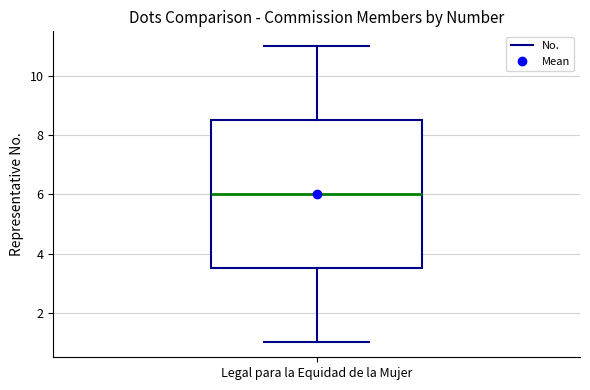

Where does the upper whisker of the box for Legal para la Equidad de la Mujer end on the y-axis? The values are not printed on the chart, so give them approximately, as read against the axis.

11.0